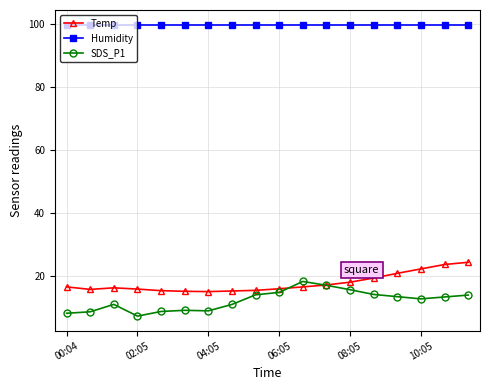

True or false: SDS_P1 has more than 2 interior local peaks.

True